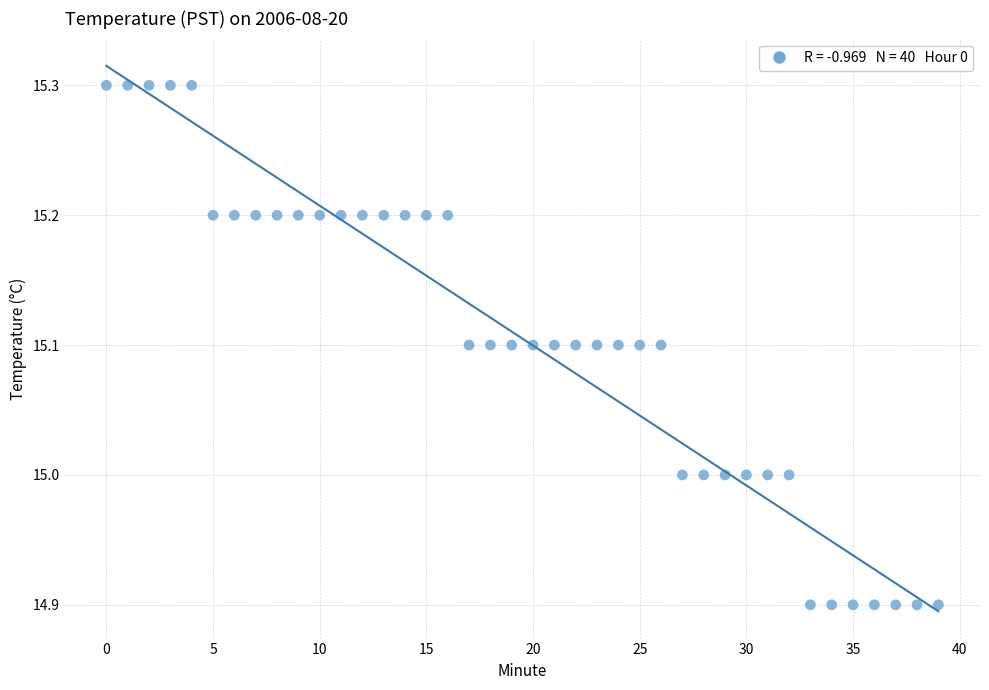

What is the range of Y values (max minus min)?

0.4